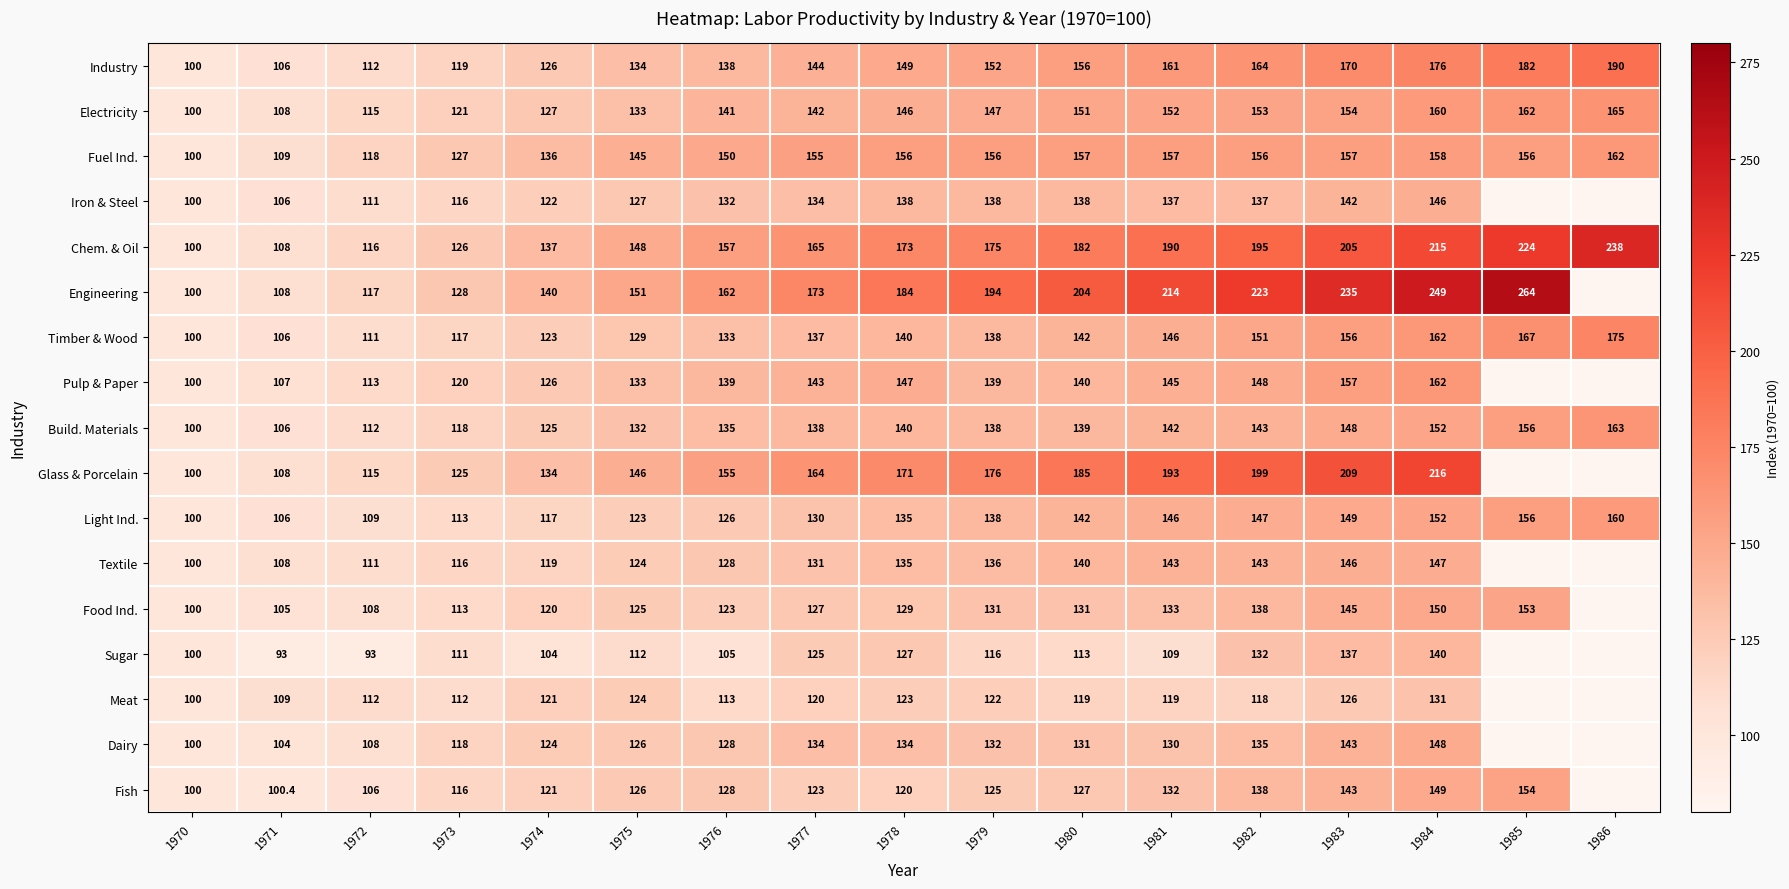

Read the Light Ind. value at 1985.

156.0